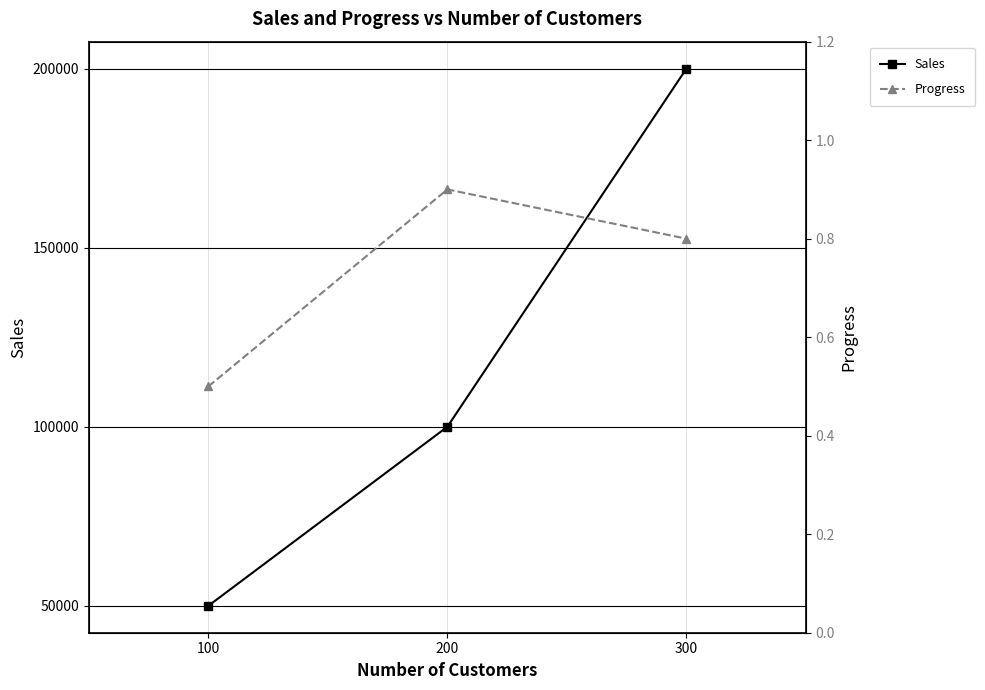

At which label is Progress closest to 0?

100